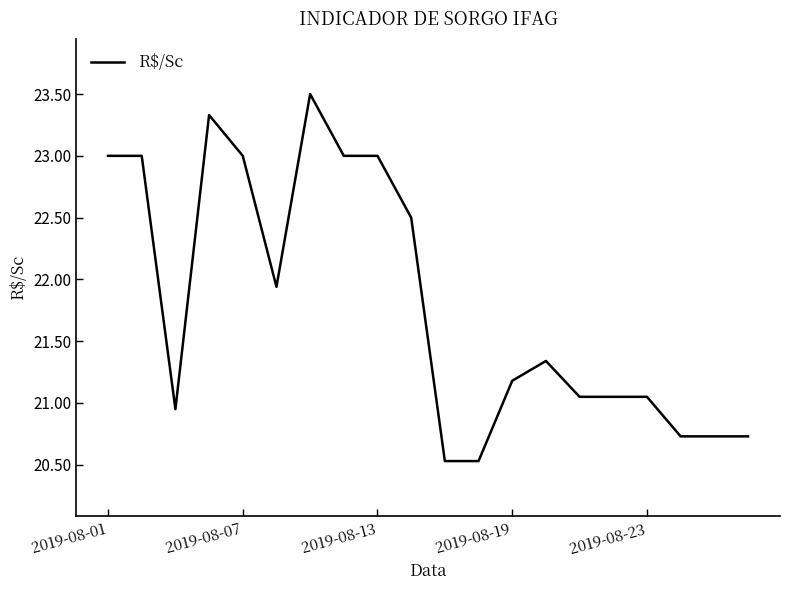

True or false: there are more than 0 points higher than both neighbors.

True